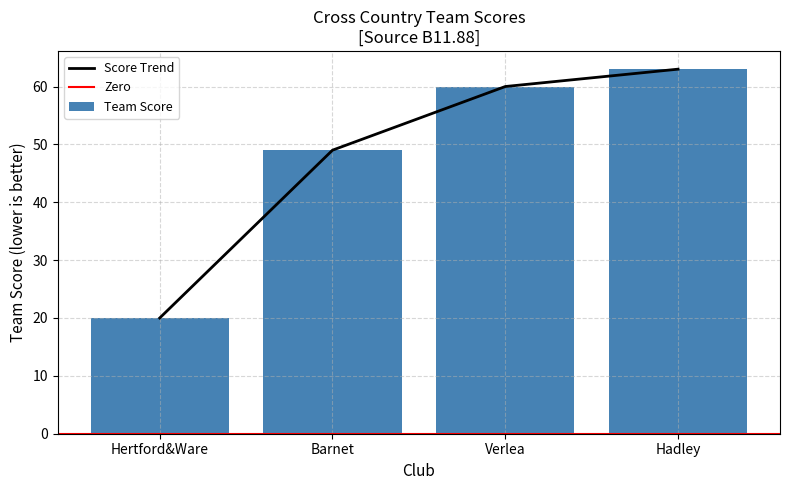

What is the value of the 4th bar from the left?

63